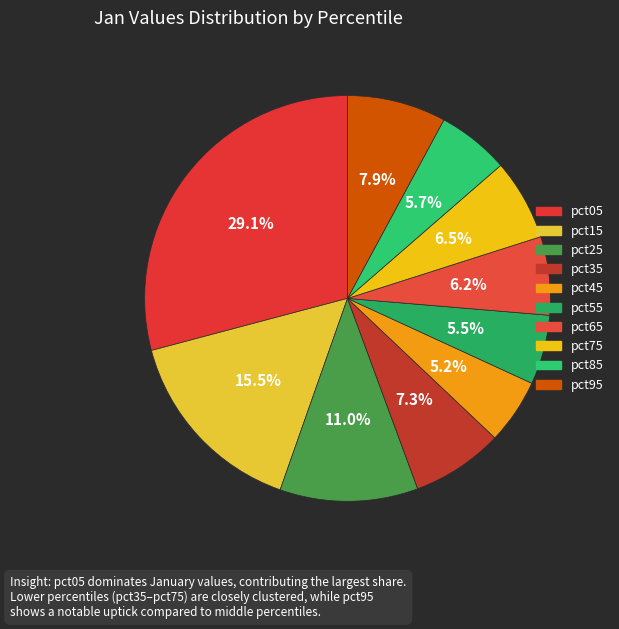

To the nearest percent, what is the average slice percentage?

10%